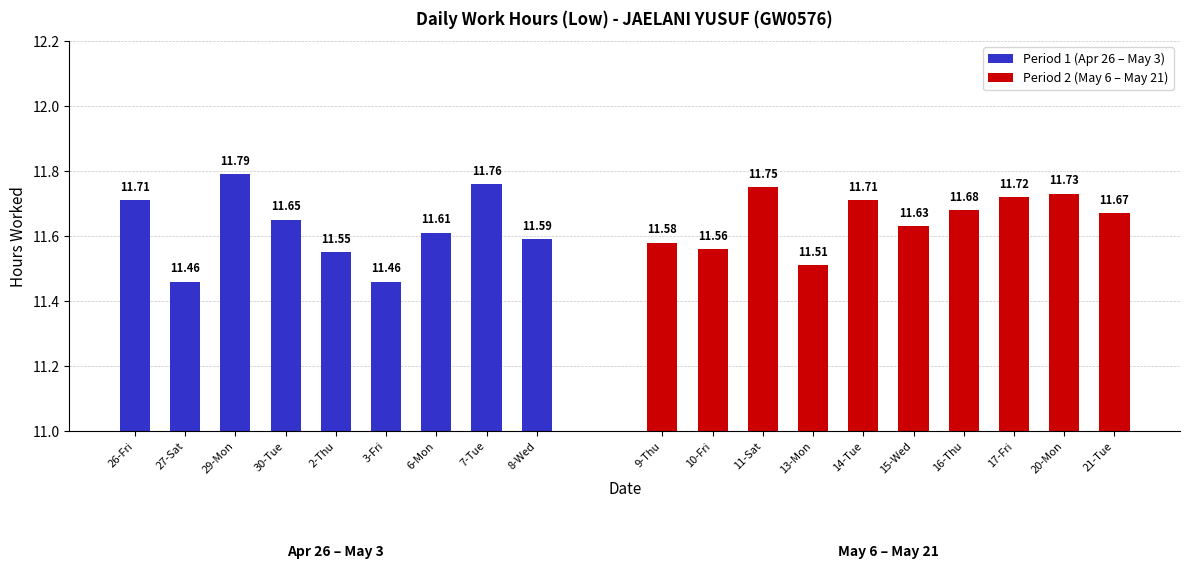

Which category has the lowest value across all series?

27-Sat